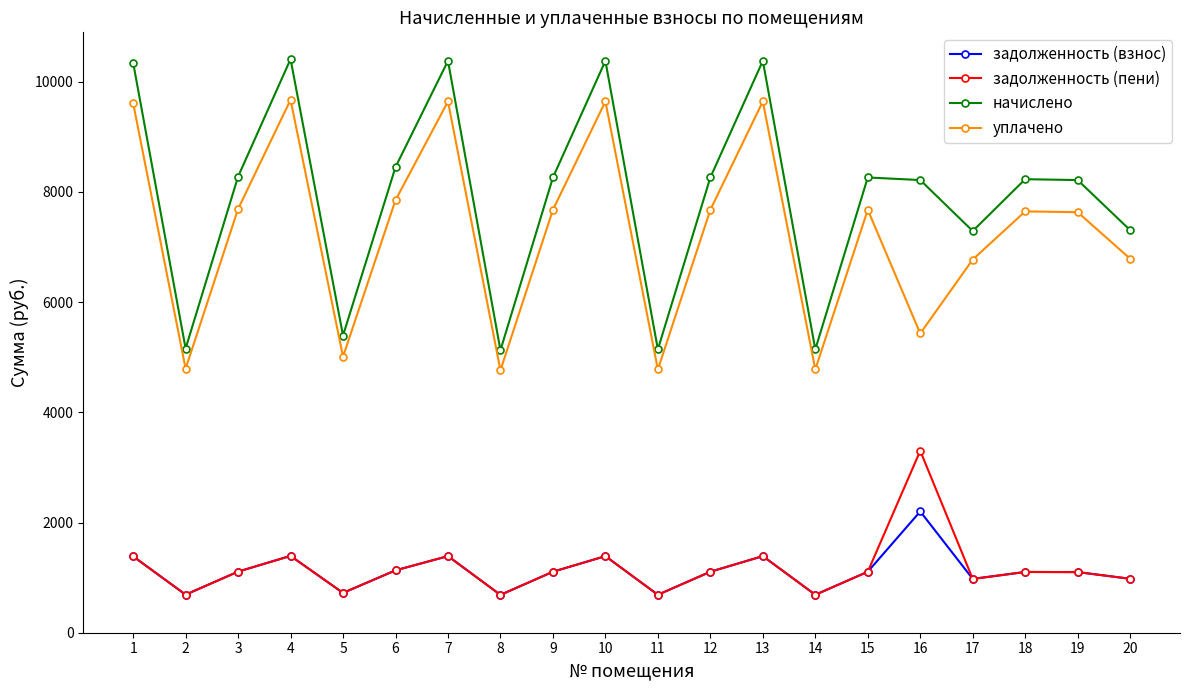

What is the smallest value displayed?

686.7